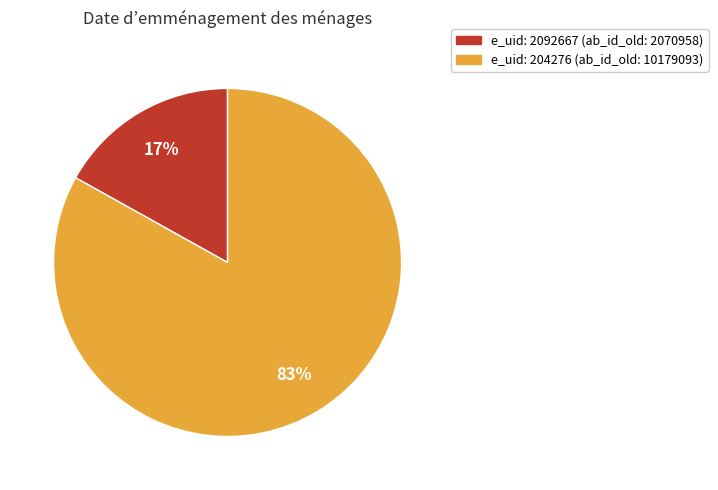

Does any single category account for the majority?

Yes